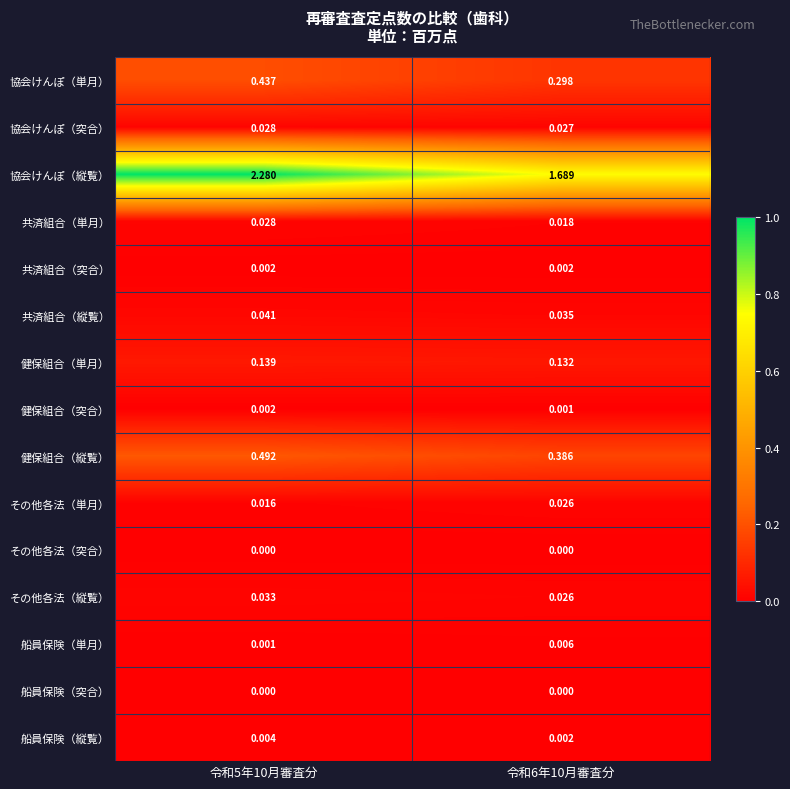

At how many categories does at least one series exceed 0?

2